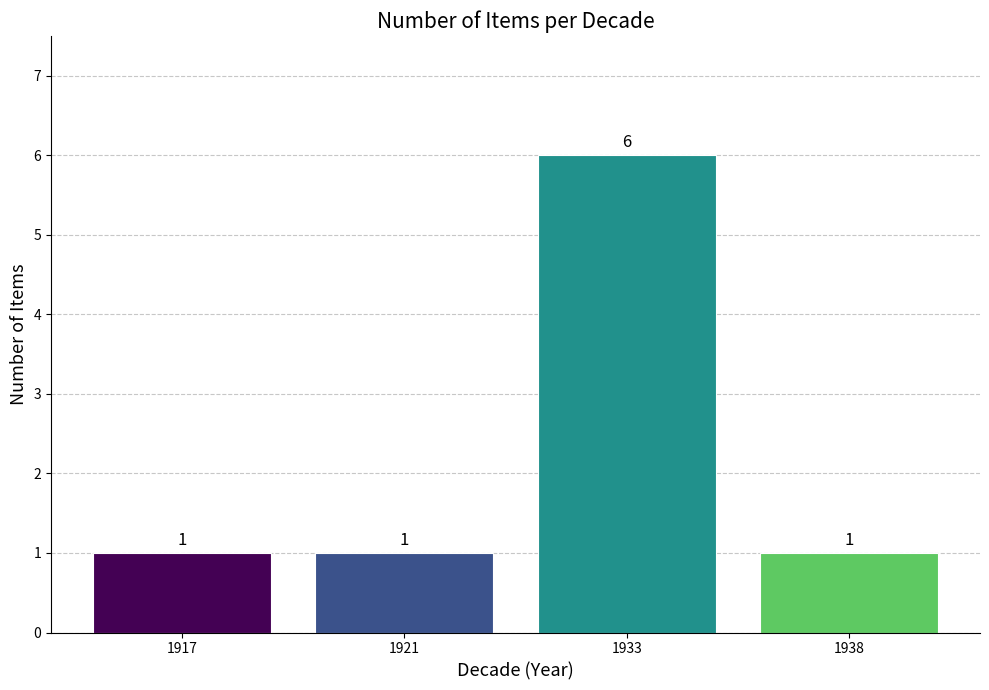

How many series are shown in this chart?

1